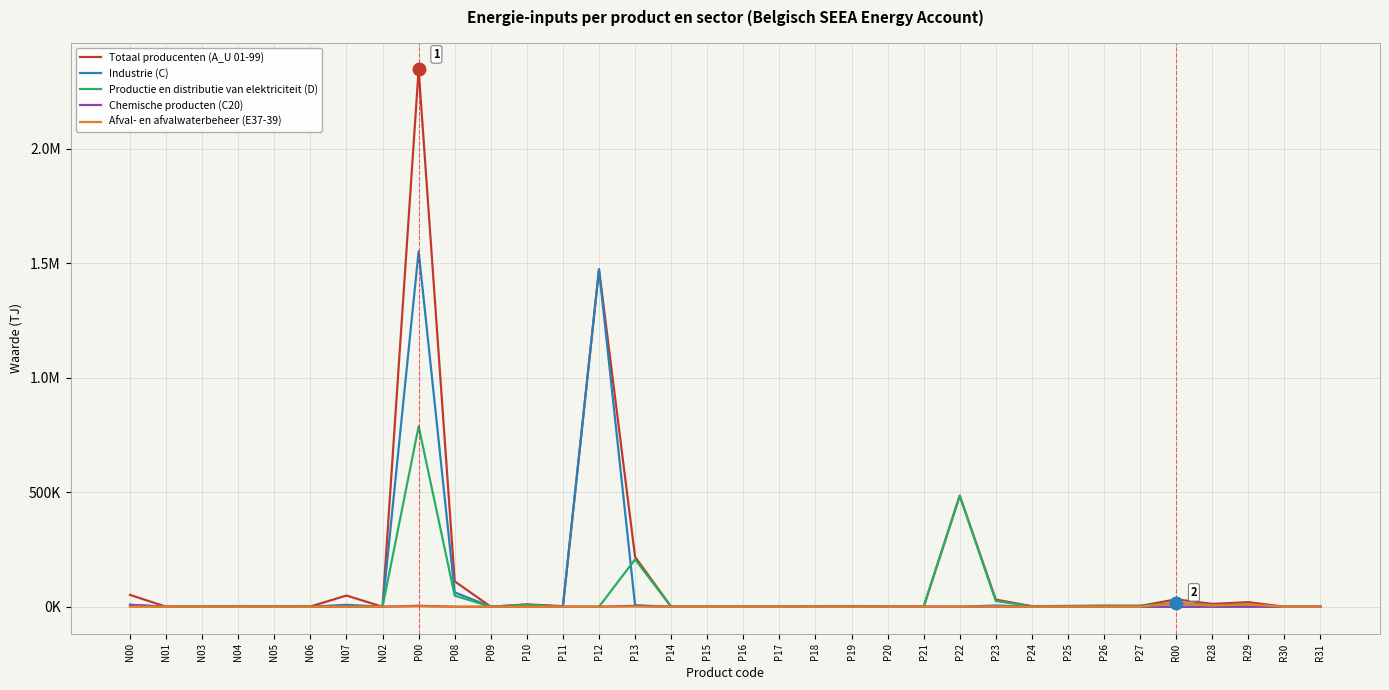

What is the difference between the maximum and minimum values in the Productie en distributie van elektriciteit (D) series?

787772.8